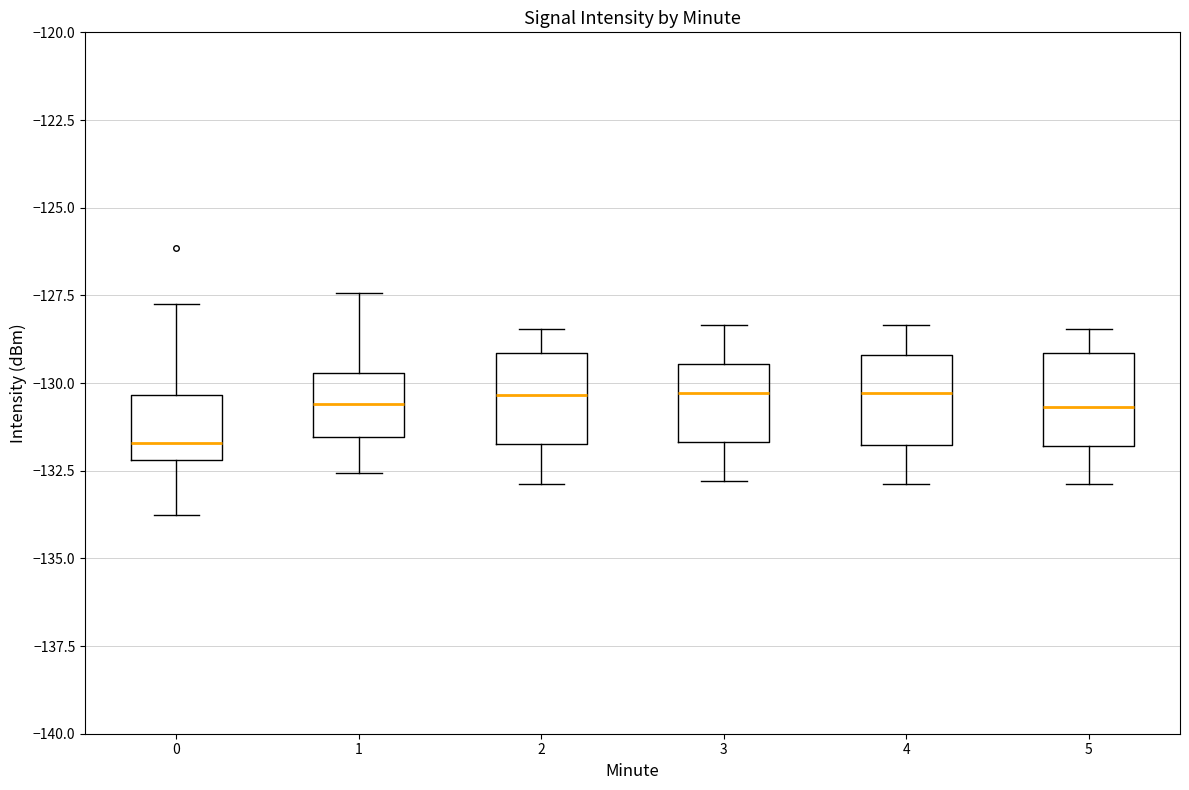

Where does the lower whisker of the box at x = 4 end on the y-axis? The values are not printed on the chart, so give them approximately, as read against the axis.

-133.0